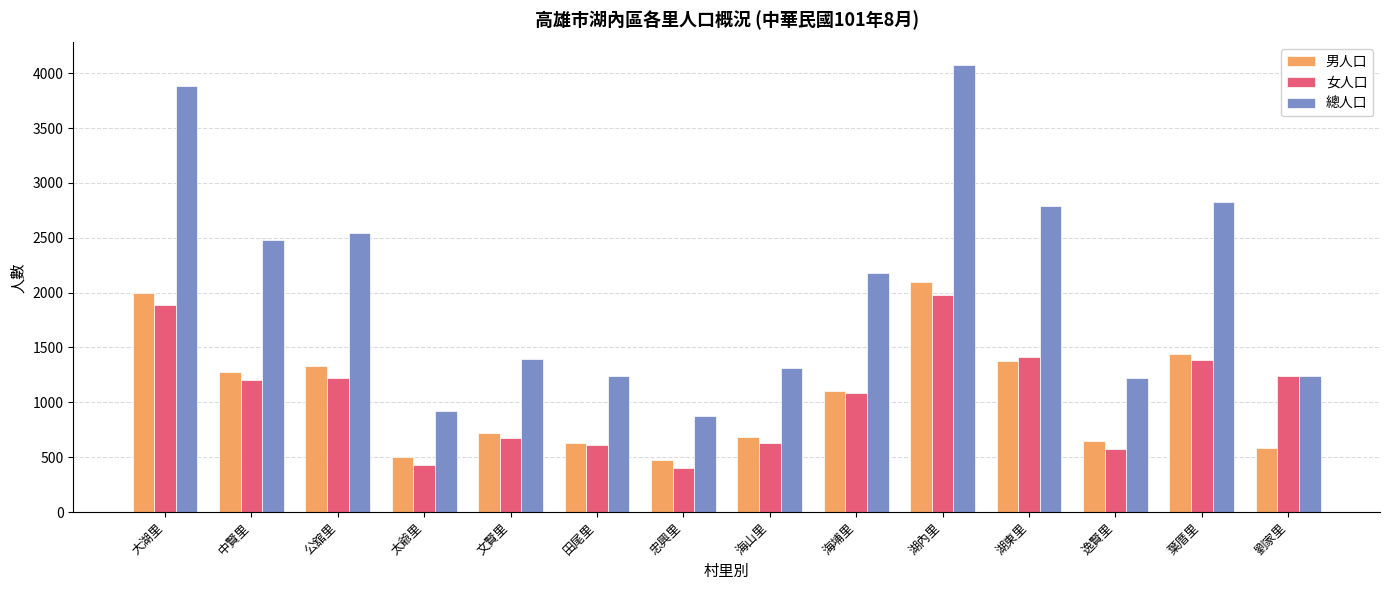

Which series has the largest range (max minus min)?

總人口